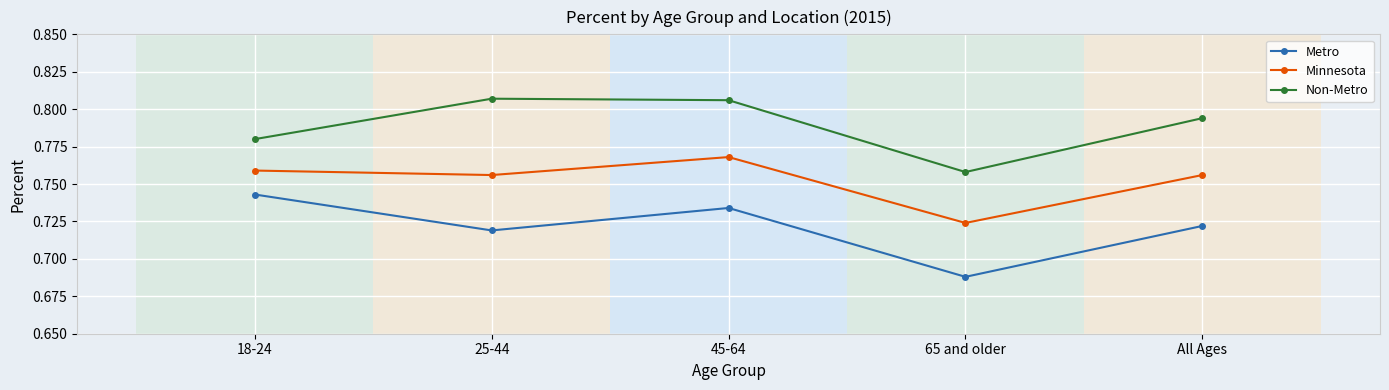

The value of Metro at 45-64 is 1.2. True or false?

False